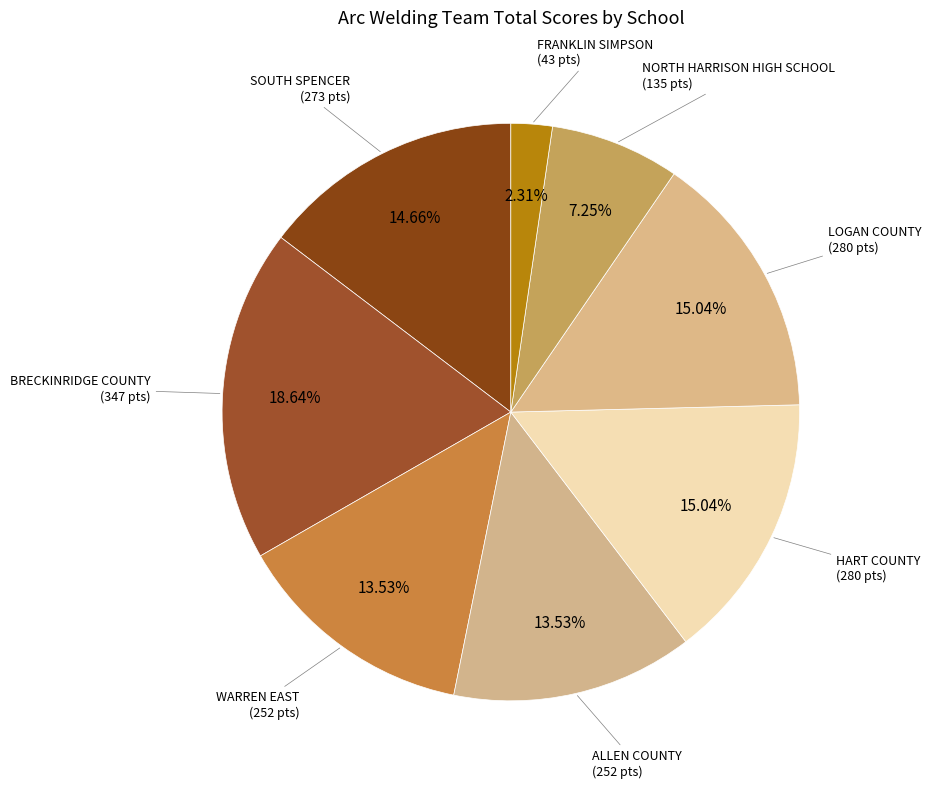

Which slice is the smallest?

FRANKLIN SIMPSON